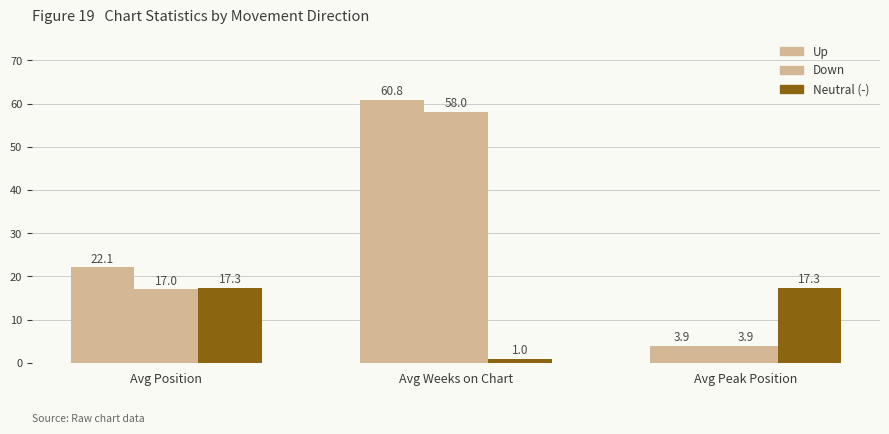

True or false: Up has a value of 34.7 at Avg Position.

False